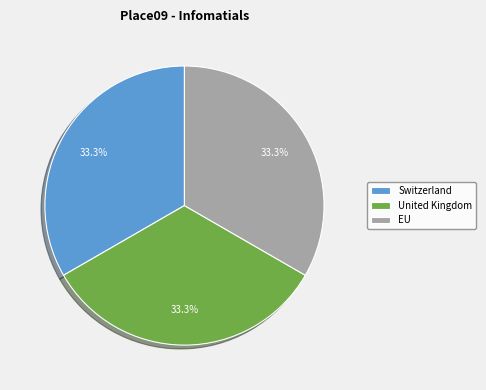

What is the total percentage of United Kingdom and Switzerland?

66.7%